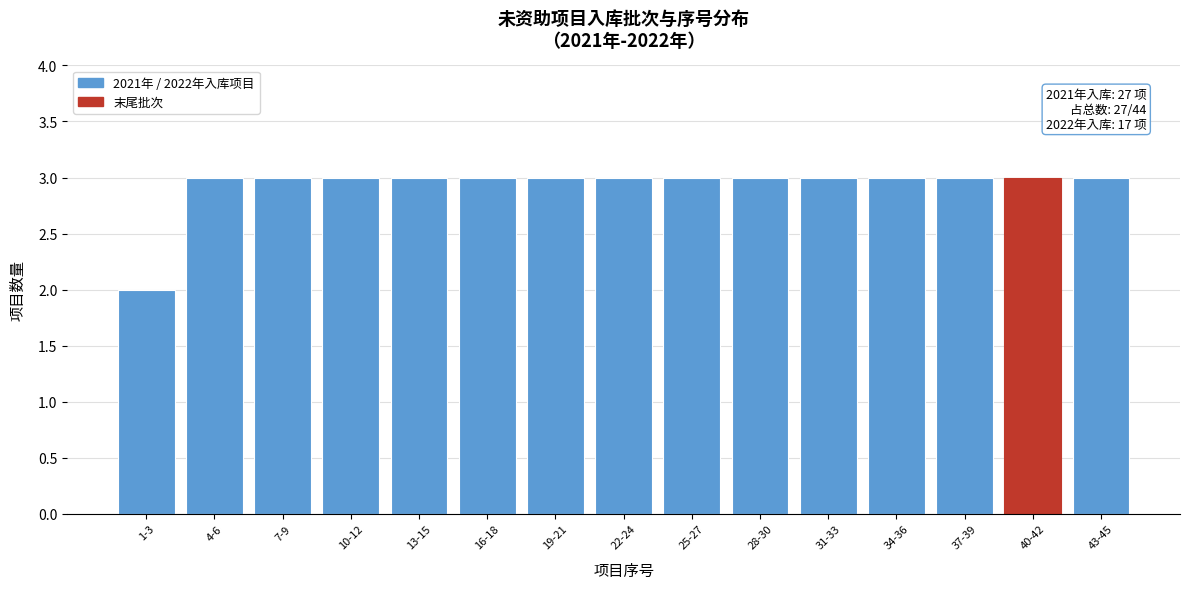

Reading left to right, transcribe all the data shown in this chart.

1-3=2	4-6=3	7-9=3	10-12=3	13-15=3	16-18=3	19-21=3	22-24=3	25-27=3	28-30=3	31-33=3	34-36=3	37-39=3	40-42=3	43-45=3